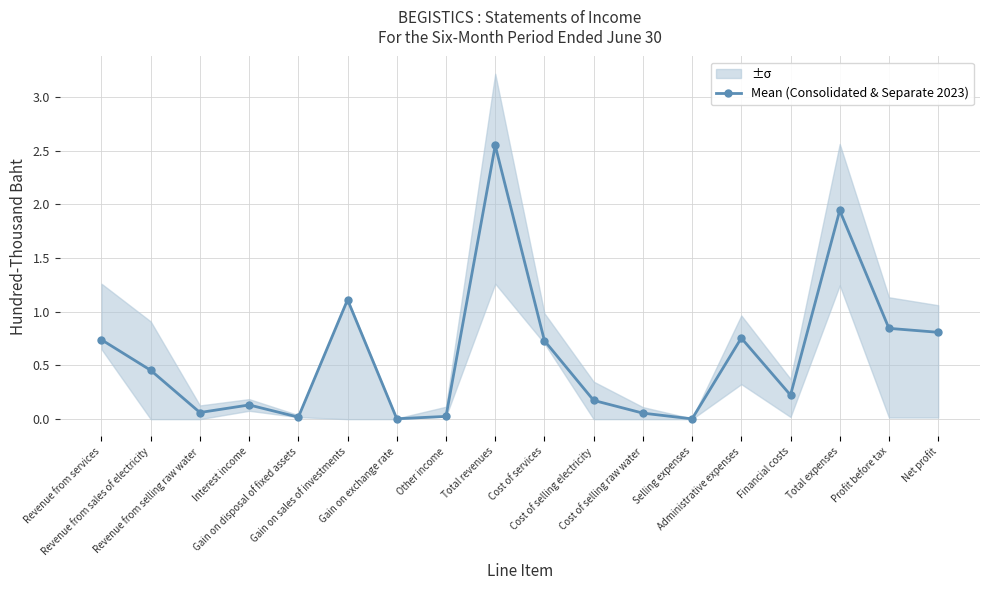

Where is the data nearest to the value 1?

Gain on sales of investments